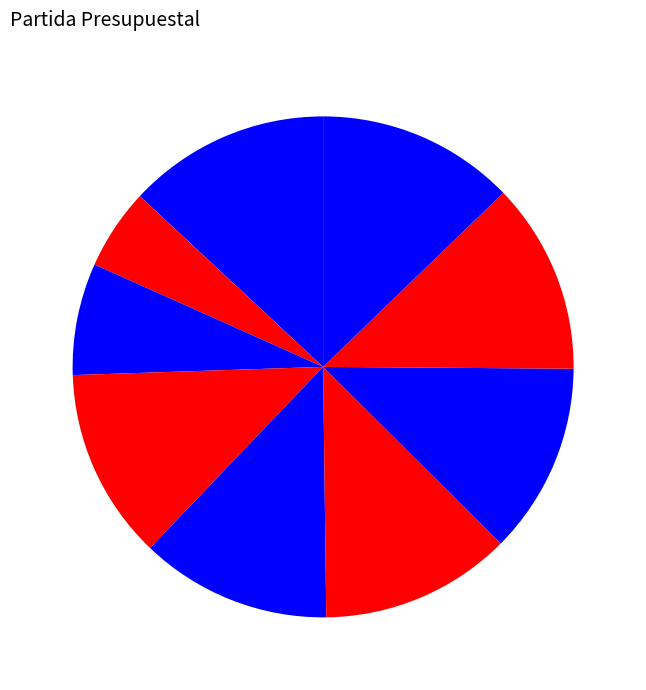

Does any single category account for the majority?

No